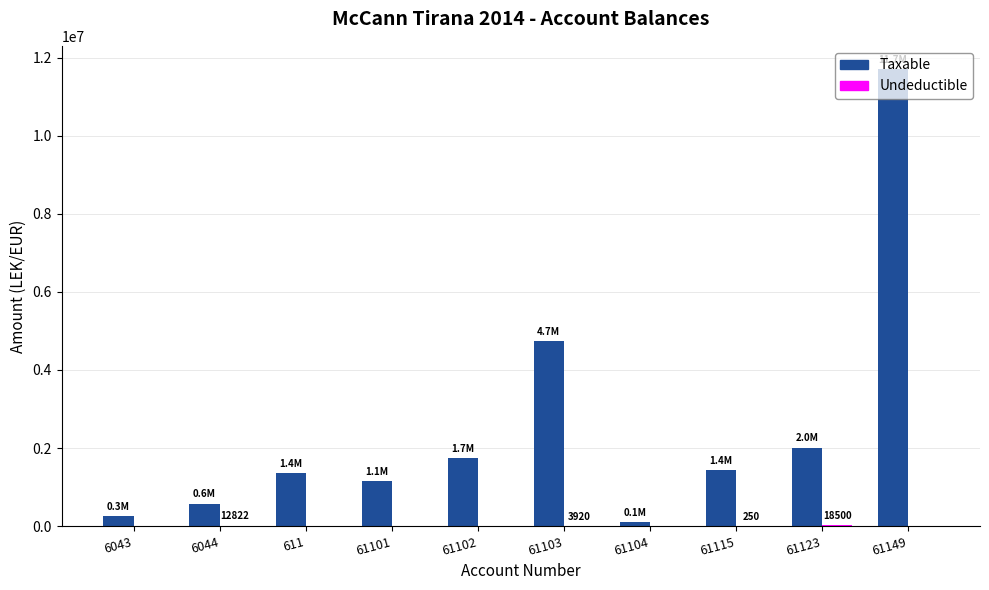

Which series has the largest total across all categories?

Taxable